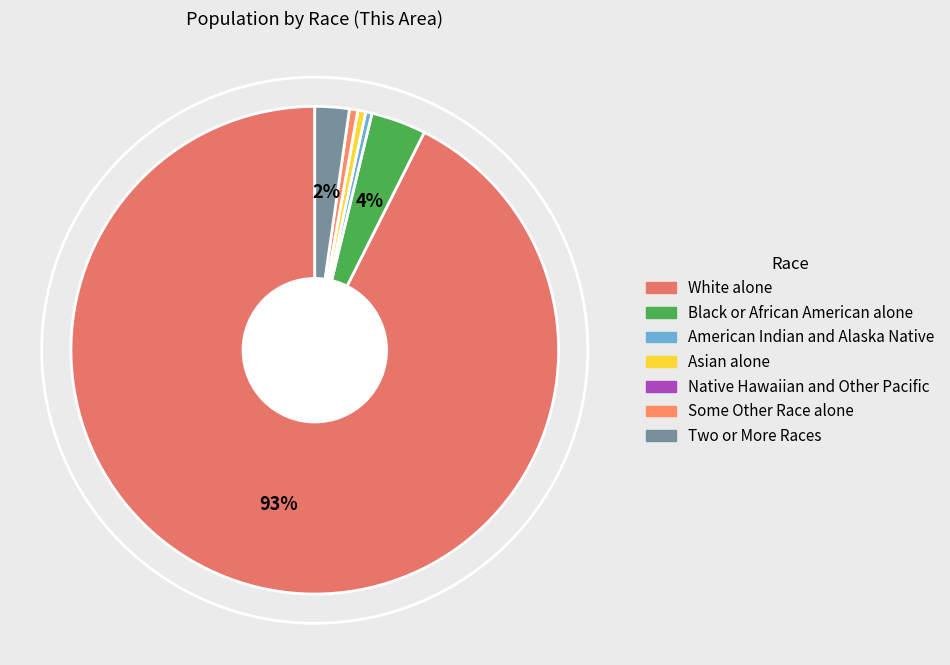

Rank the categories by value from lowest to highest.

Native Hawaiian and Other Pacific, American Indian and Alaska Native, Asian alone, Some Other Race alone, Two or More Races, Black or African American alone, White alone